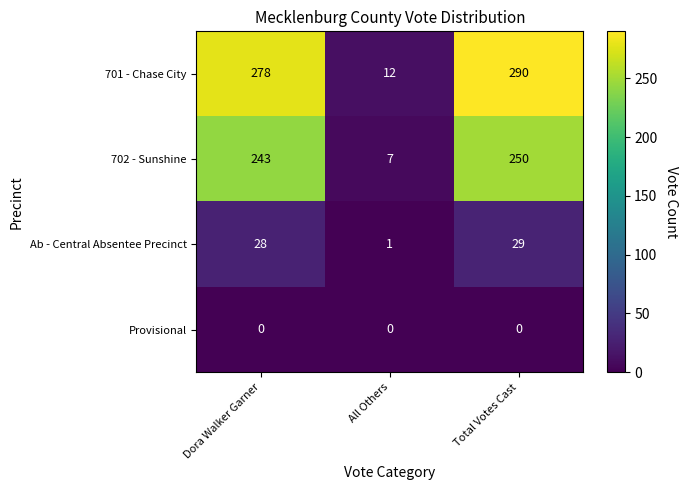

Reading left to right, list all the values displayed in this chart.

701 - Chase City: 278	12	290
702 - Sunshine: 243	7	250
Ab - Central Absentee Precinct: 28	1	29
Provisional: 0	0	0